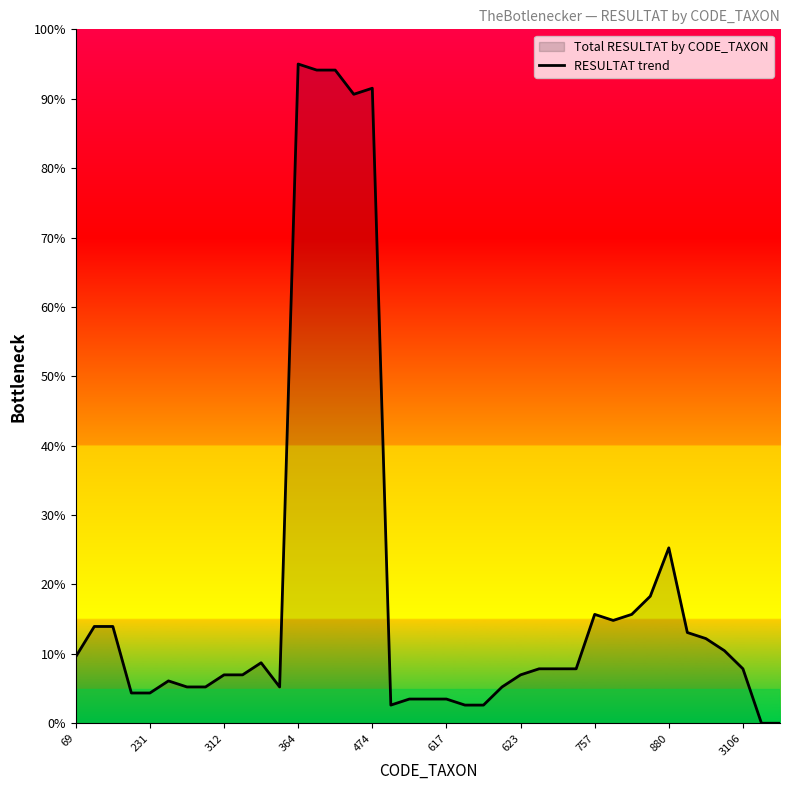

At which category does the chart reach its peak across all series?

364